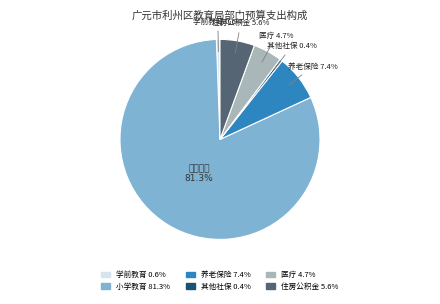

Is there a majority slice in this chart?

Yes